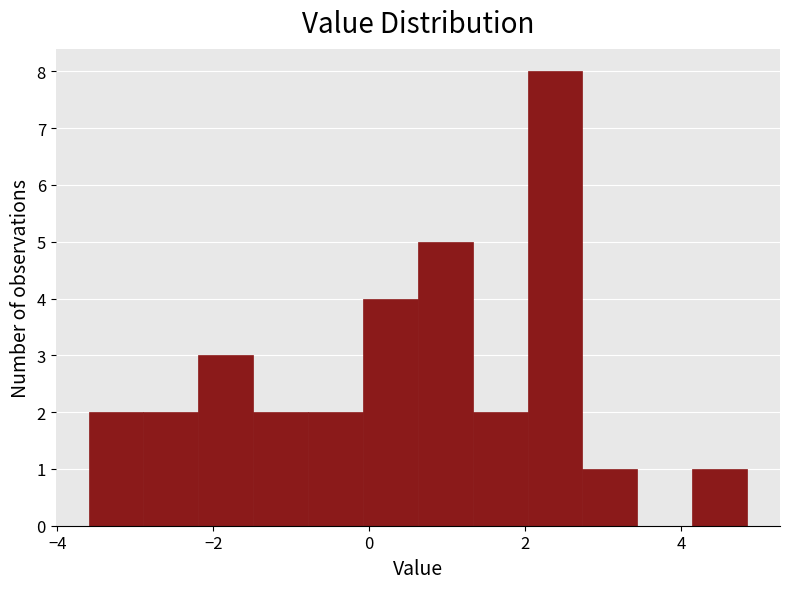

Read against the x-axis, roughly where is the centre of the tallest bar?

2.4